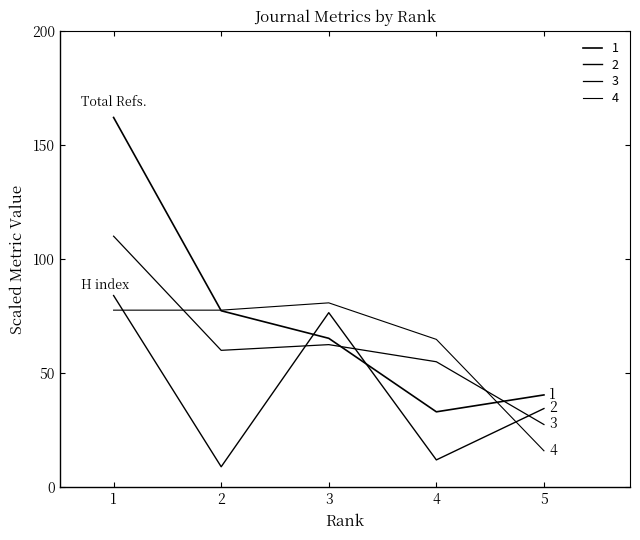

What is the smallest value displayed?

9.0